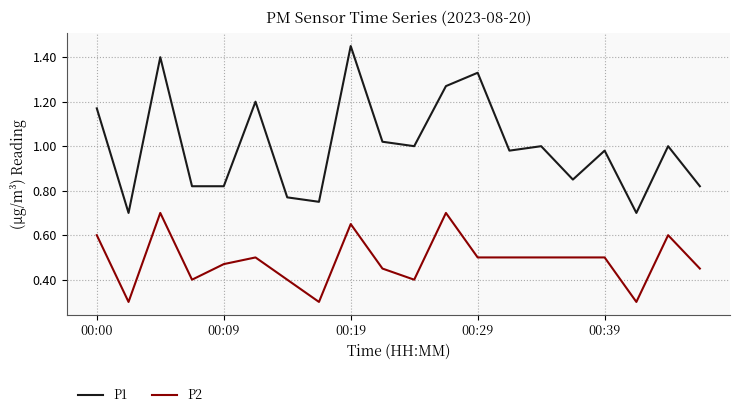

Which series has the largest range (max minus min)?

P1